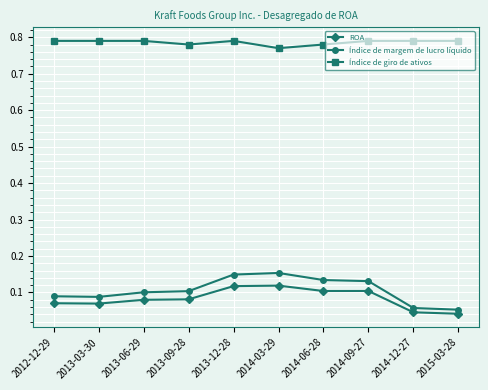

What position from the right is 2015-03-28?

1